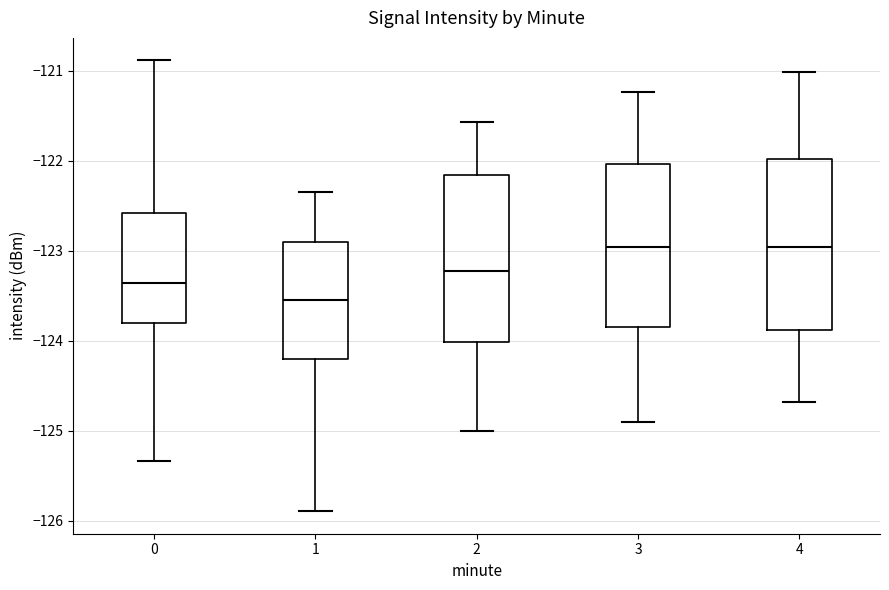

Reading left to right, transcribe this box plot: for each box, give where its median line is, the range the box spans, and where its two whiskers end, as read against the y-axis. The values are not printed on the chart, so give them approximately, as read against the axis.

0: median -123.4, box -123.8 to -122.6, whiskers -125.3 to -120.9
1: median -123.5, box -124.2 to -122.9, whiskers -125.9 to -122.3
2: median -123.2, box -124.0 to -122.2, whiskers -125.0 to -121.6
3: median -123.0, box -123.8 to -122.0, whiskers -124.9 to -121.2
4: median -123.0, box -123.9 to -122.0, whiskers -124.7 to -121.0